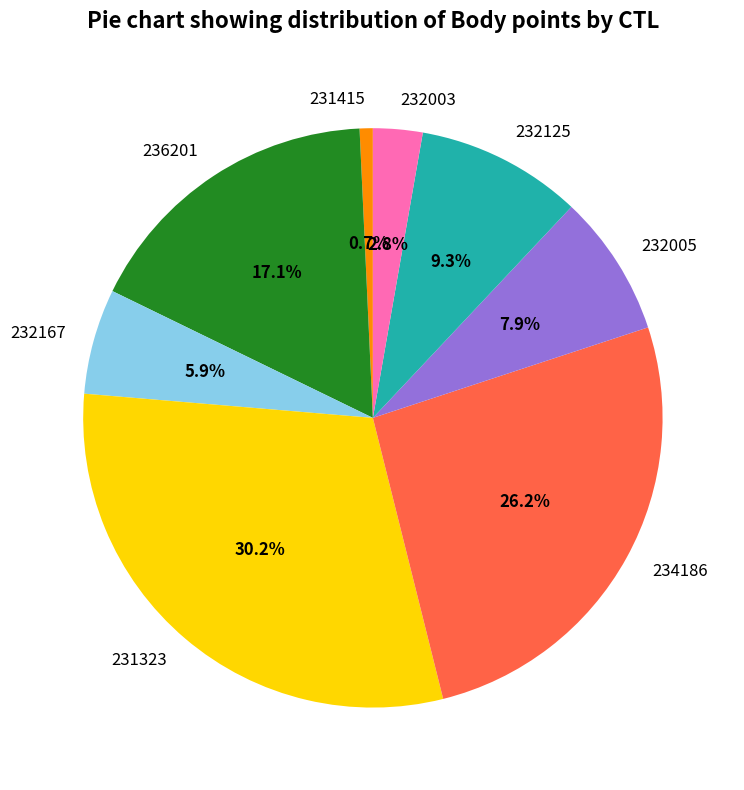

Which category has the smallest portion of the pie?

231415